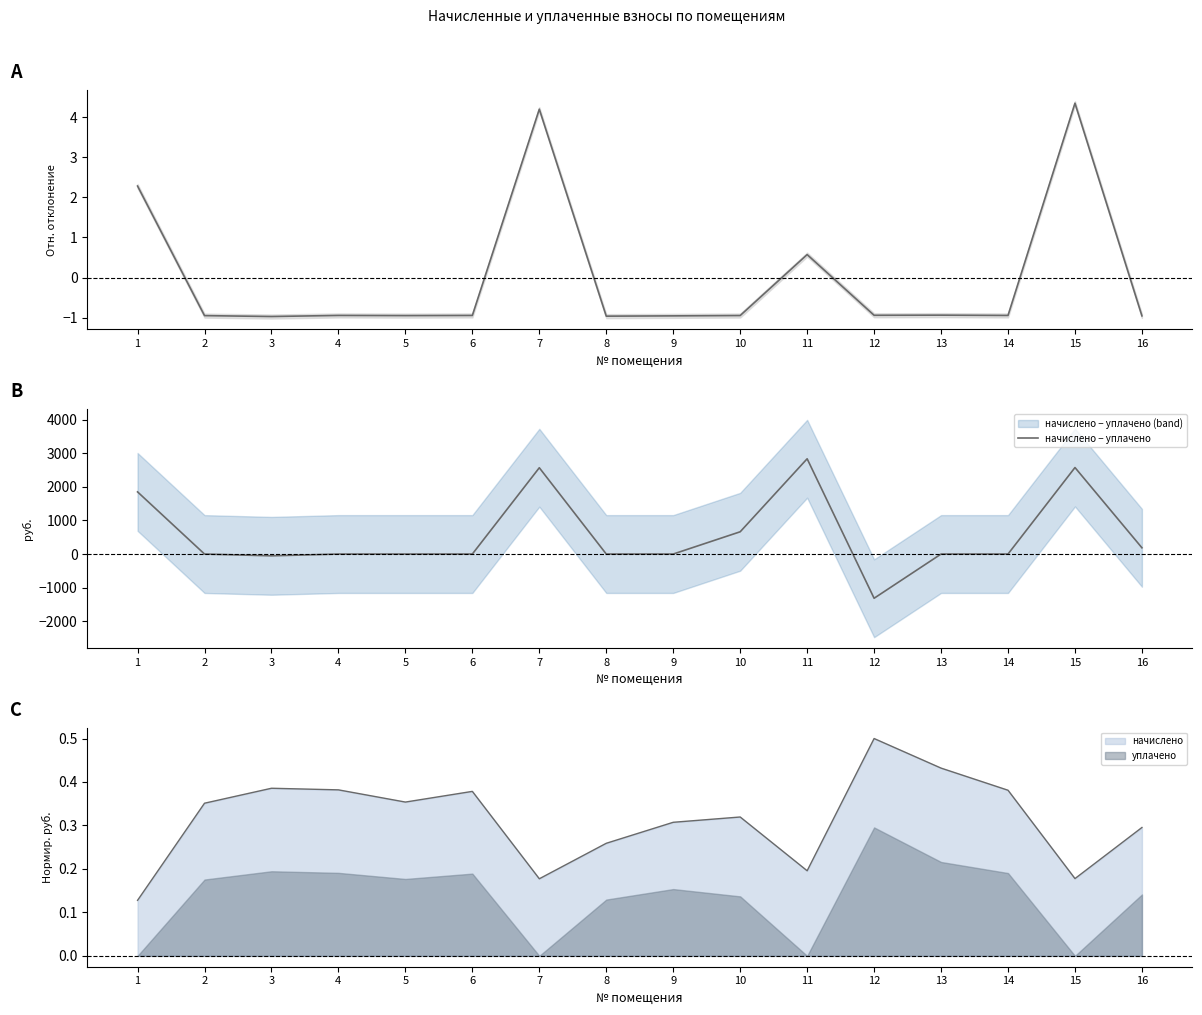

Is it true that начислено equals 0.1 at 8?

False